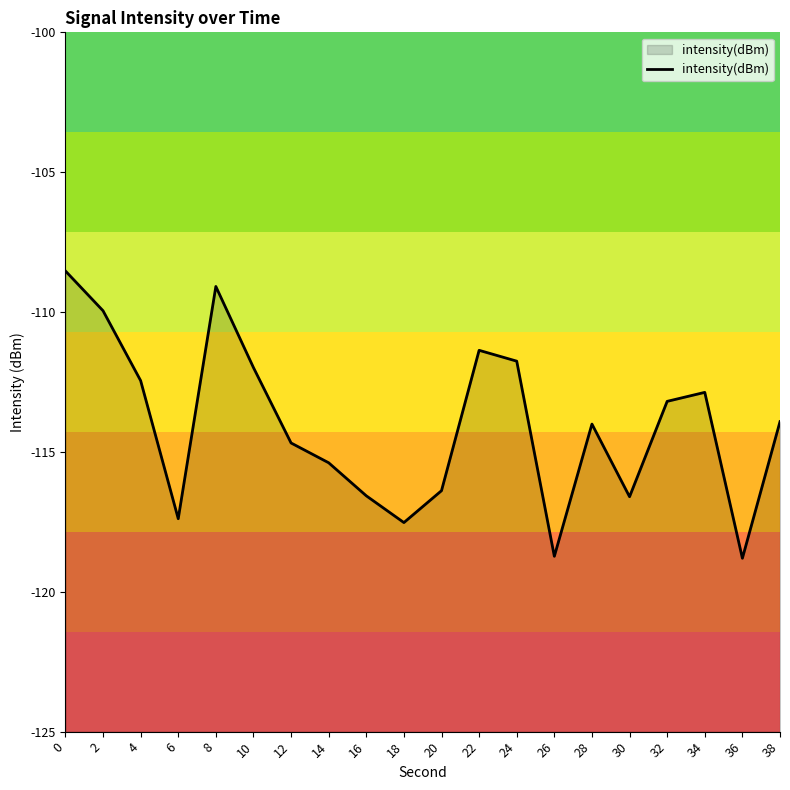

The value at 28 is -114.0. True or false?

True